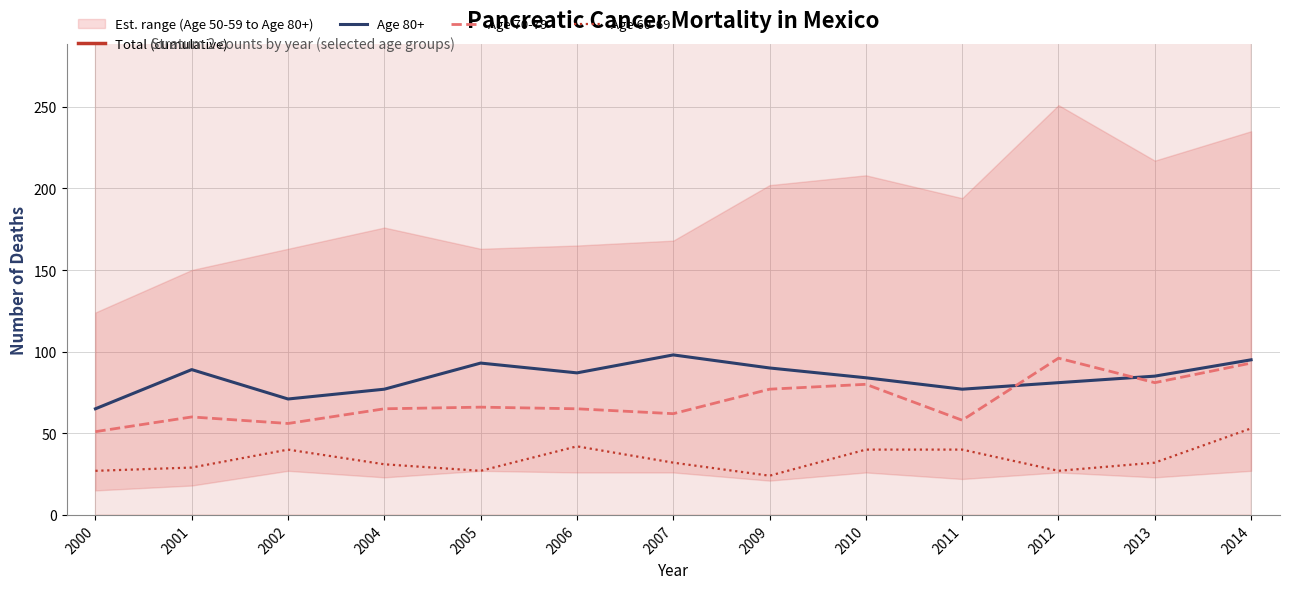

Is the value of Total (cumulative) at 2013 greater than the value of Age 60-69 at 2011?

Yes